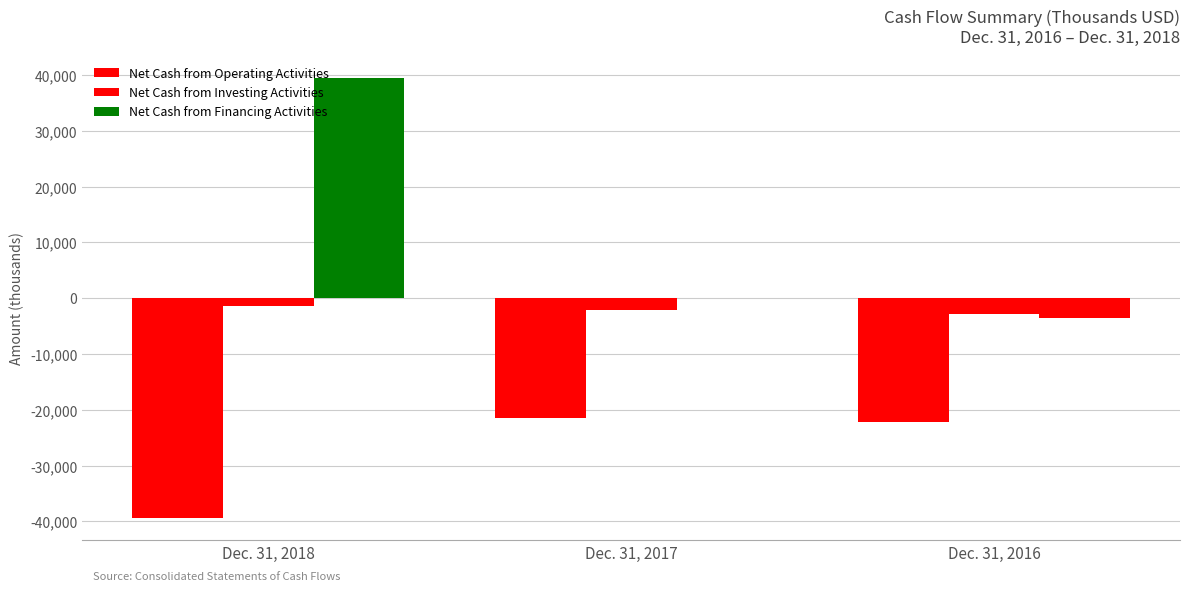

Are the bars horizontal?

No